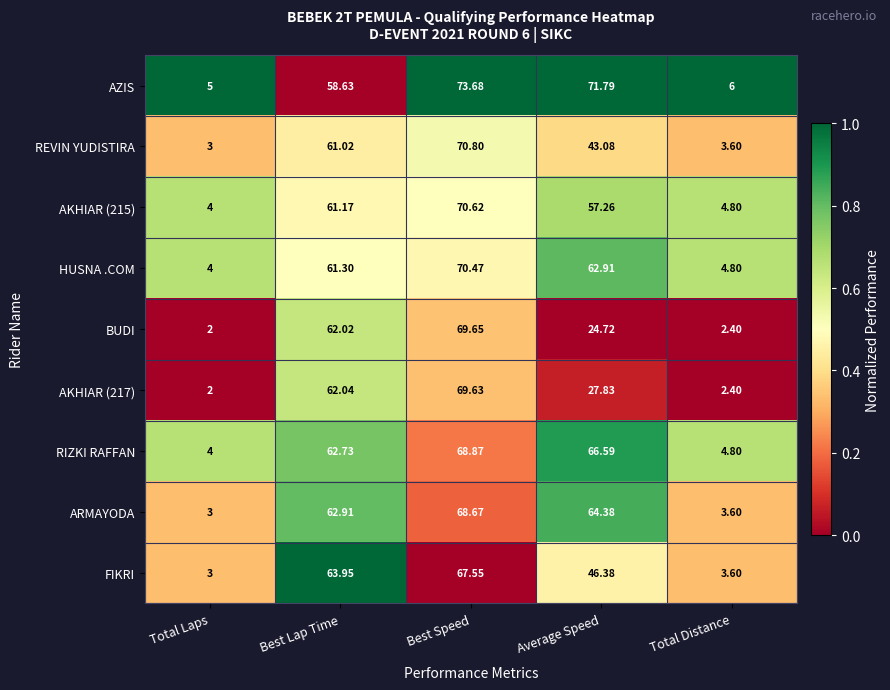

Which series has the largest total across all categories?

AZIS